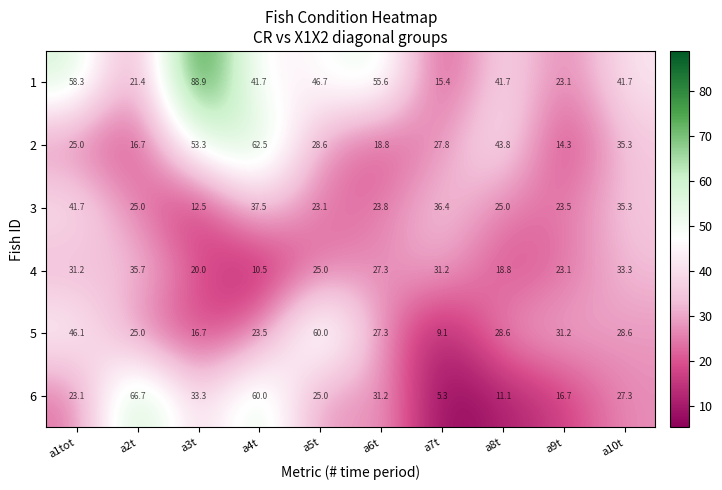

The value of 2 at a9t is 14.3. True or false?

True